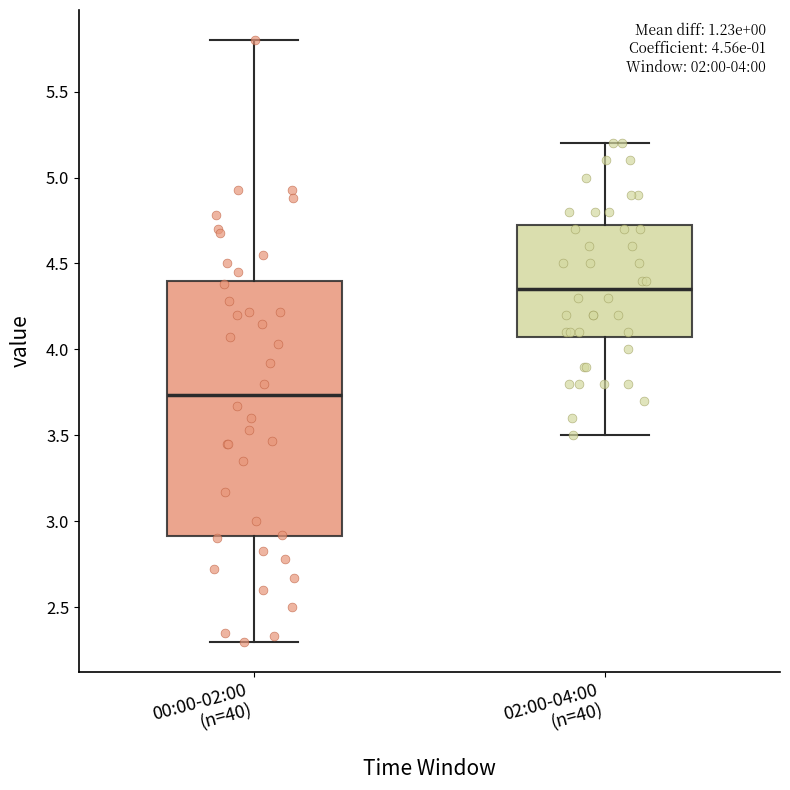

Which box has the lowest median line?

00:00-02:00 (n=40)